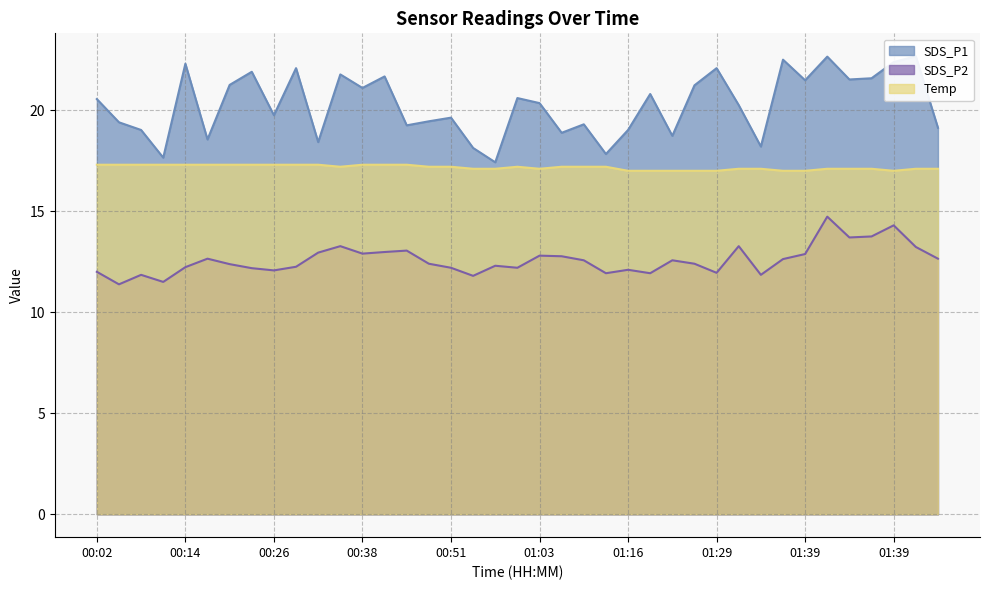

Does the chart display data point markers on the line(s)?

No